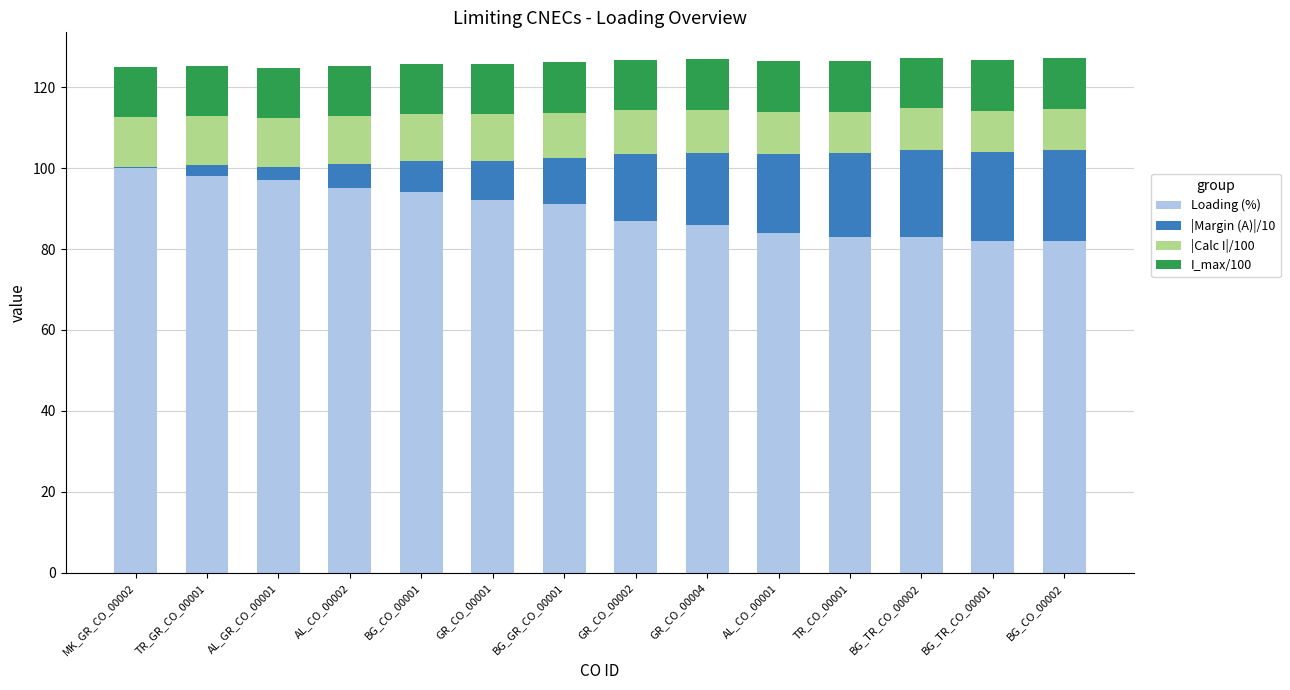

What is the maximum value for Loading (%)?

100.0